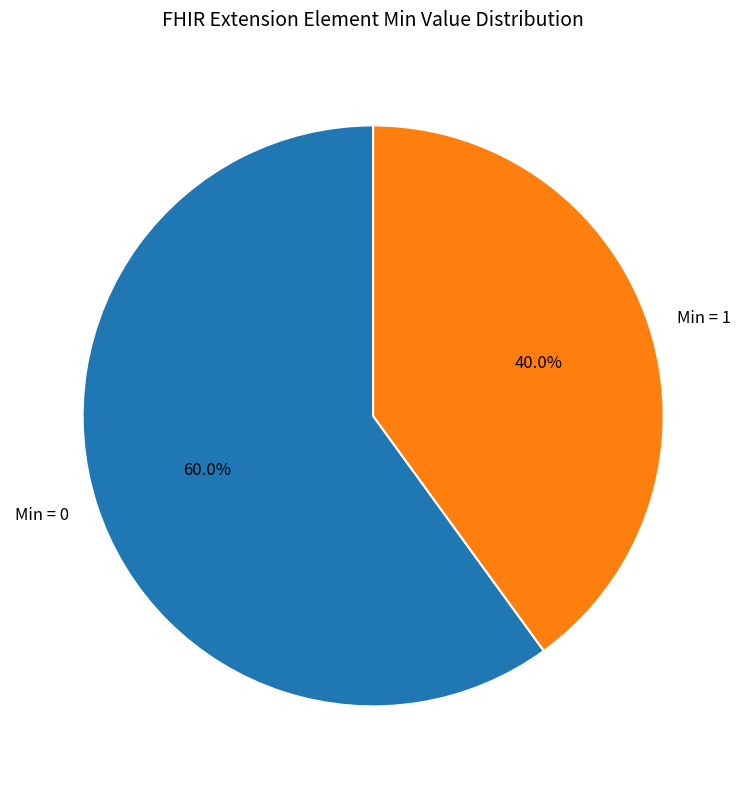

Combined, what portion of the pie is Min = 1 and Min = 0?

100.0%